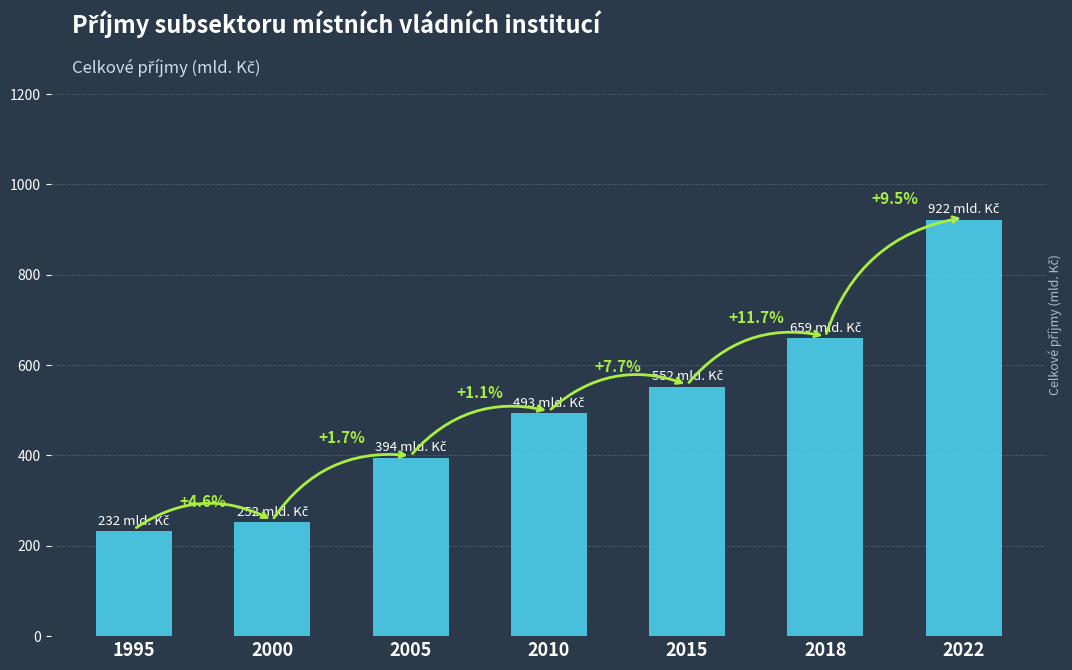

Are the bars horizontal?

No